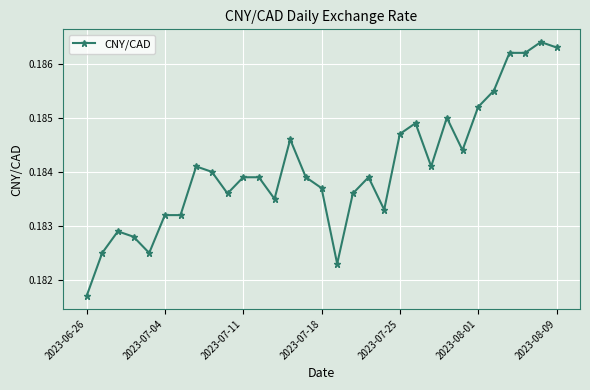

Count the values in the range 0 to 1.

31